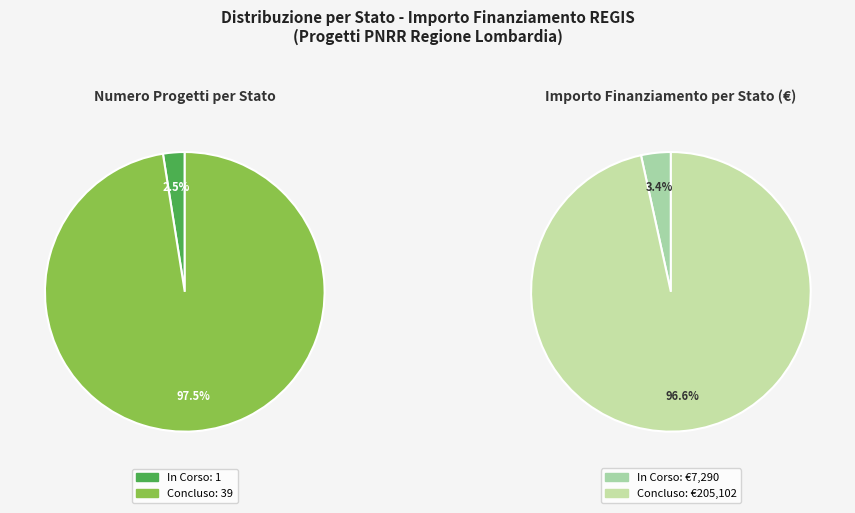

Is it true that 7 is 16% of the pie?

False